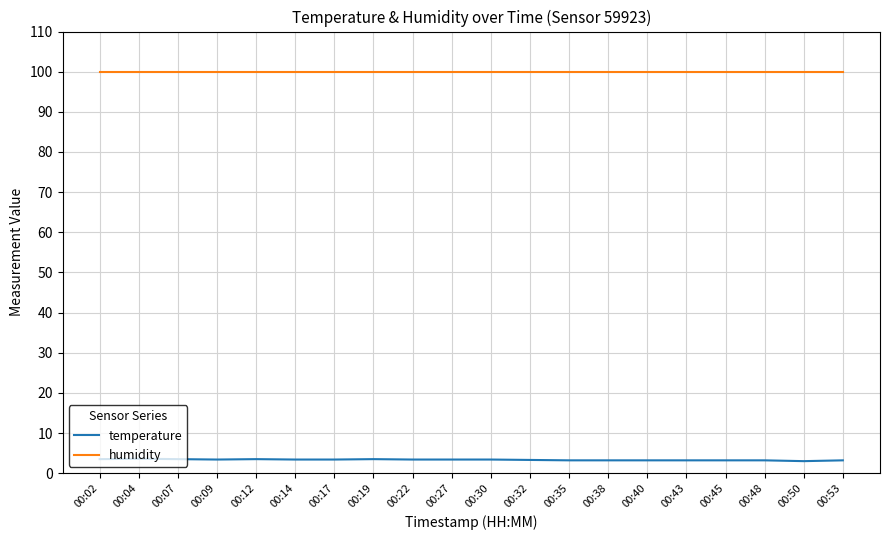

List the series in order of their overall mean, lowest first.

temperature, humidity